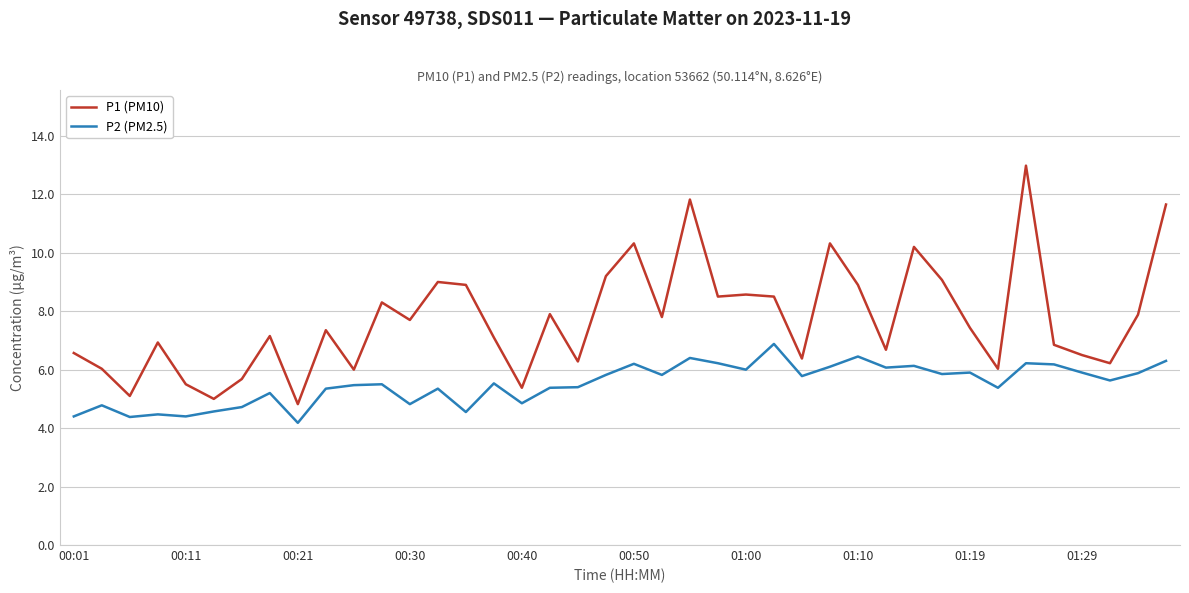

Which series has the largest total across all categories?

P1 (PM10)